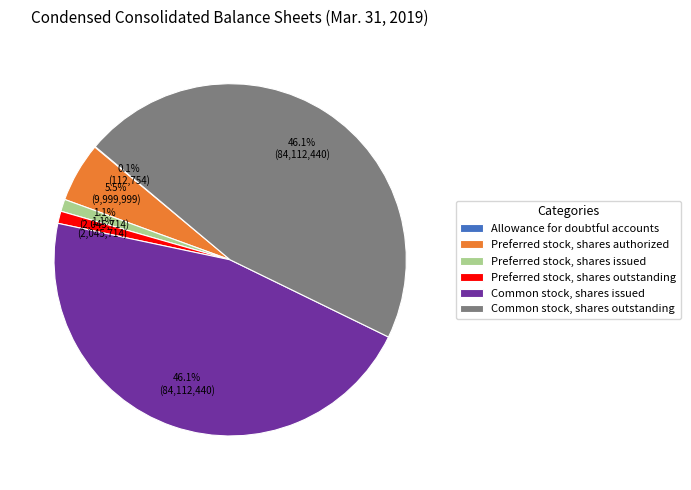

To the nearest percent, what portion does Common stock, shares issued represent?

46%